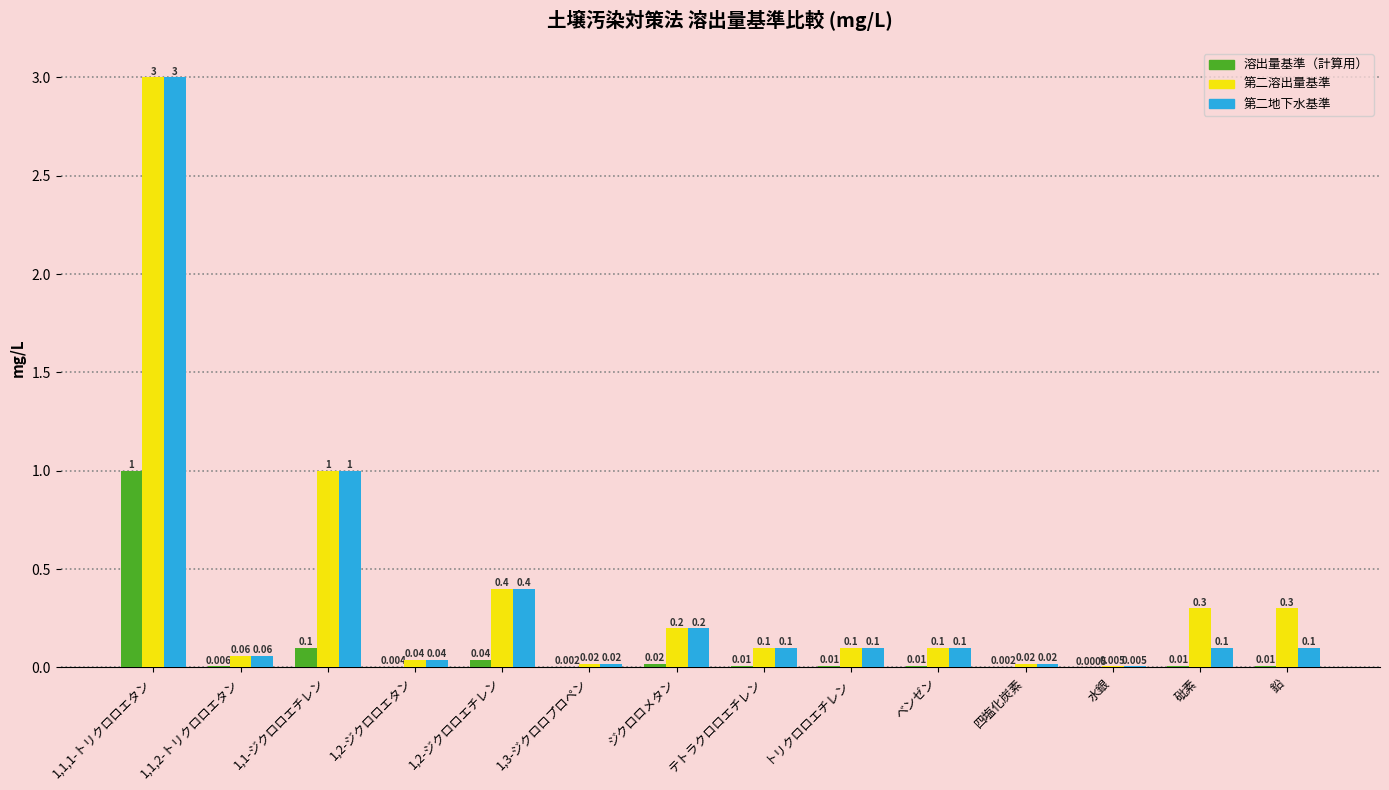

What is the sum of the 第二溶出量基準 values at 1,1,1-トリクロロエタン and トリクロロエチレン?

3.1